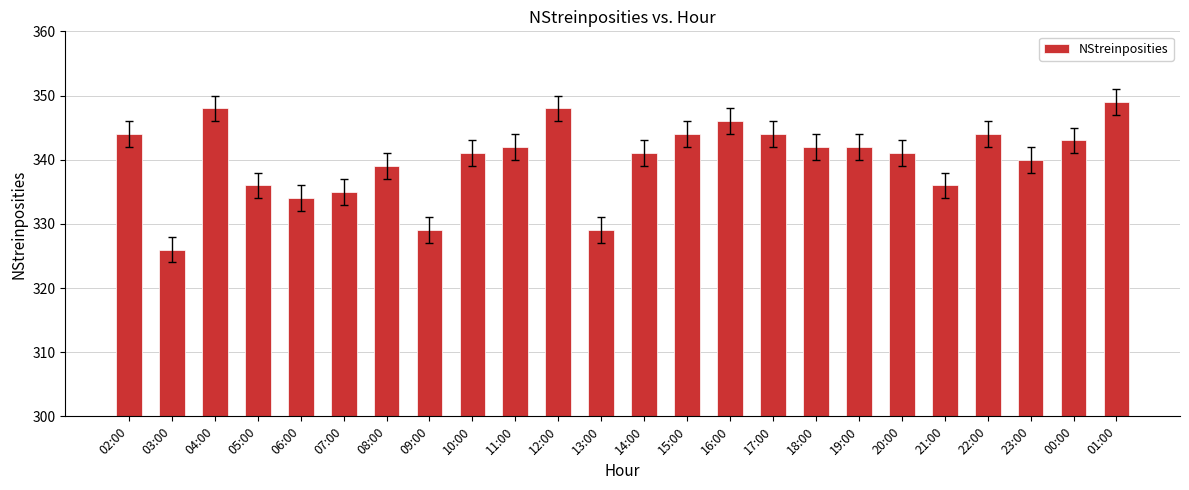

How many categories are shown in the chart?

24